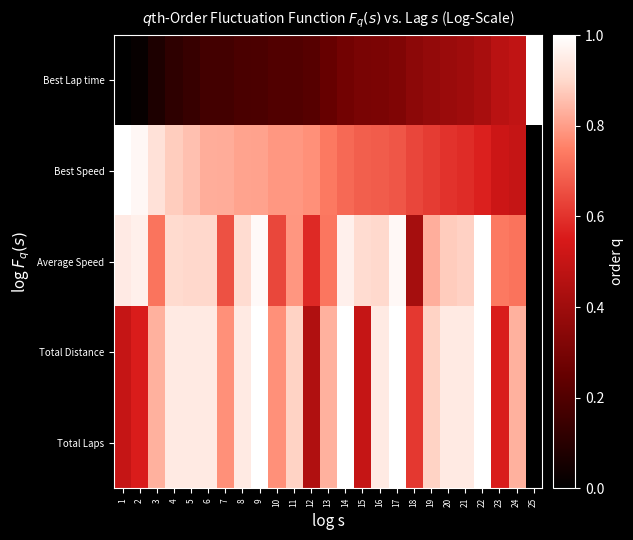

What is the total value across all series at 1?

2.9